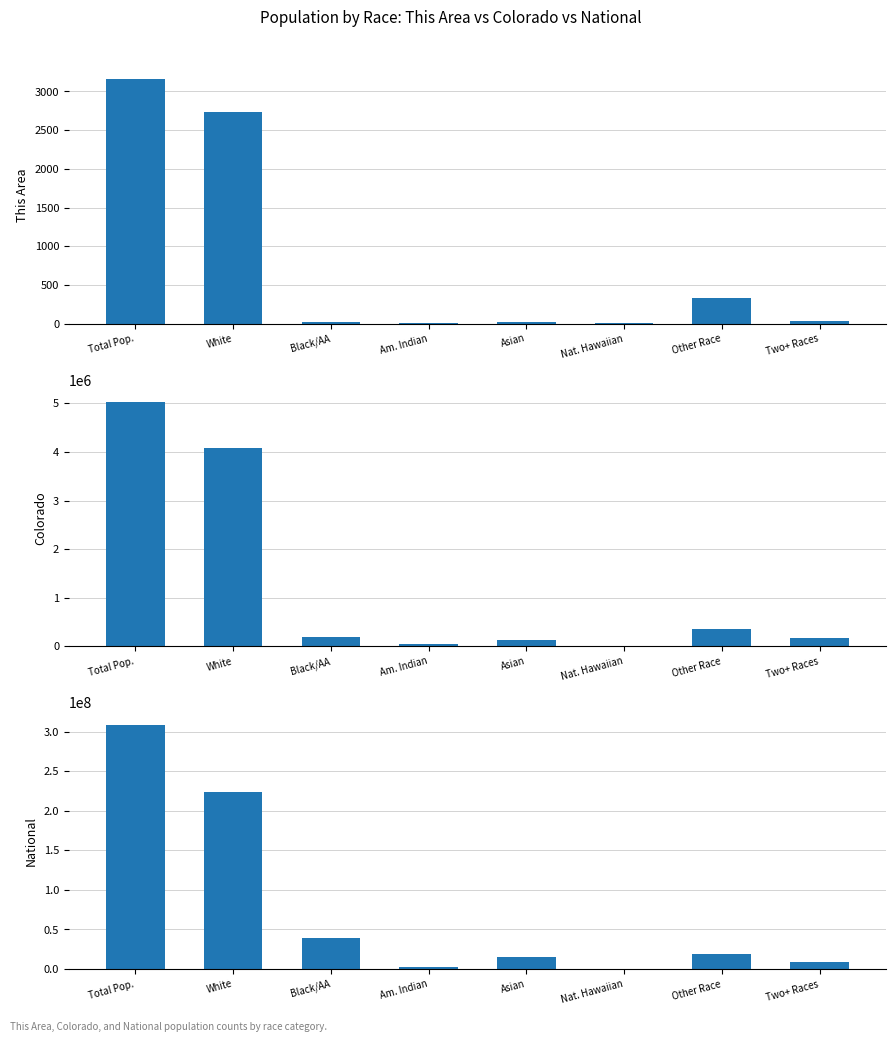

The value of This Area at Total Pop. is 4529. True or false?

False